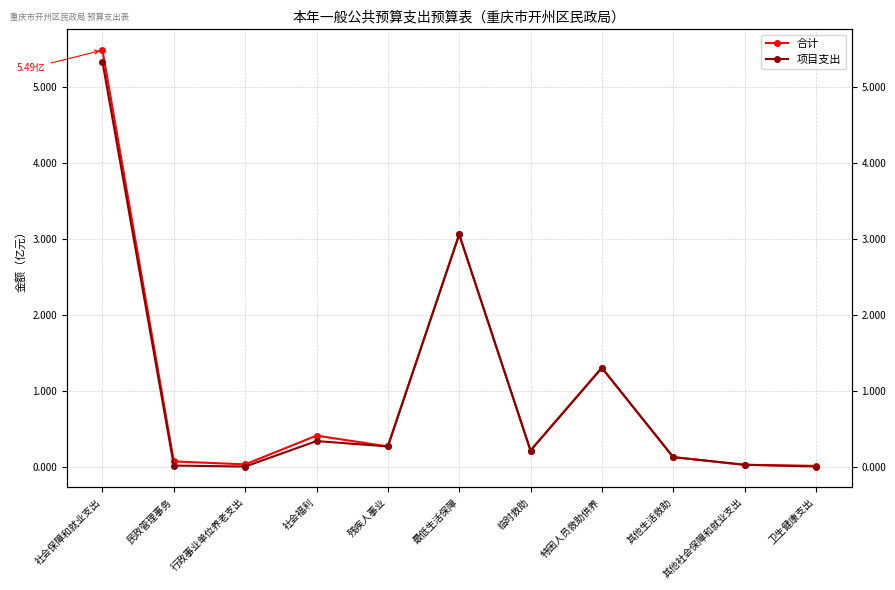

How many values in the 项目支出 series are below 21130000?

5